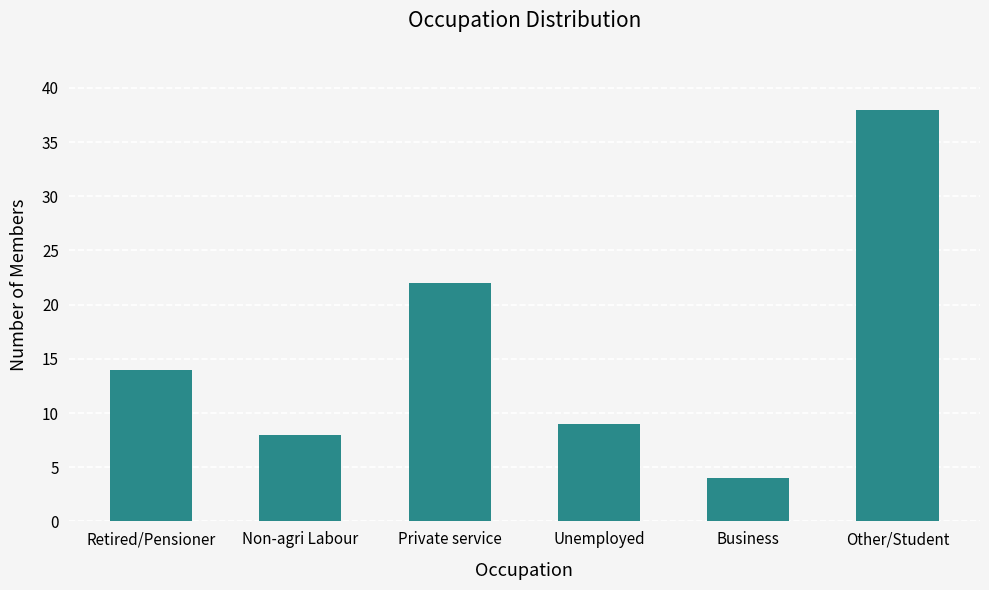

Reading left to right, extract all data points from this chart.

Retired/Pensioner=14	Non-agri Labour=8	Private service=22	Unemployed=9	Business=4	Other/Student=38